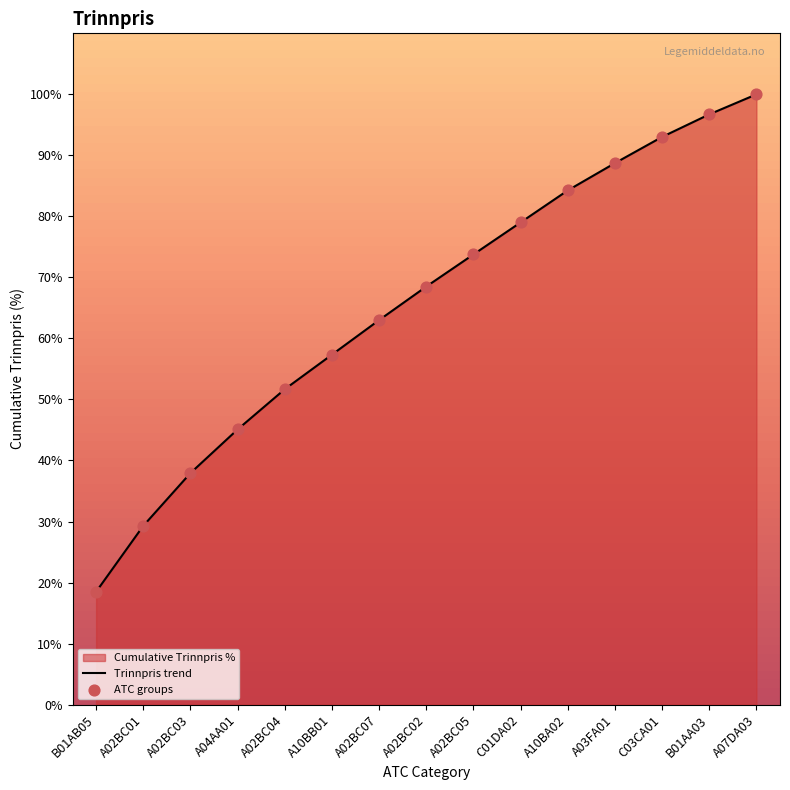

At which category is the sum across all series the highest?

A07DA03